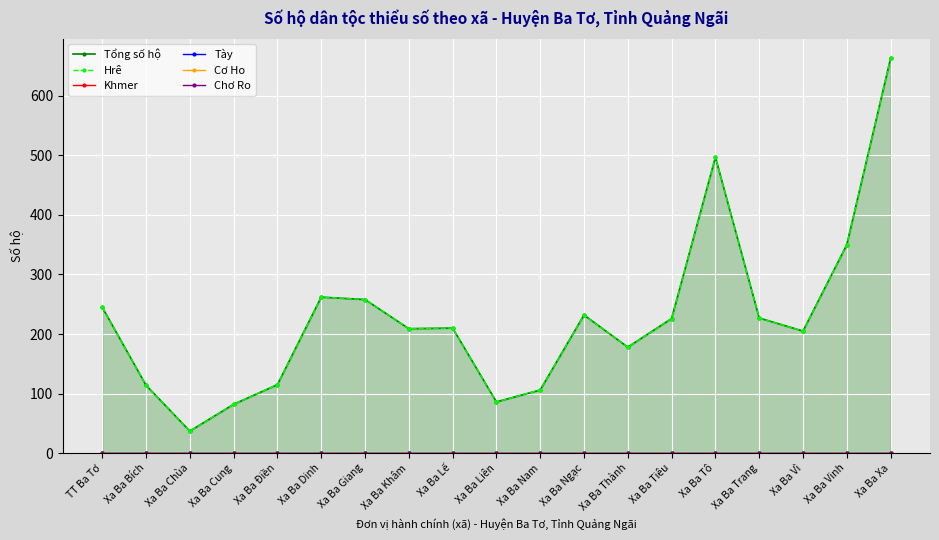

Rank the categories by Tày value from lowest to highest.

TT Ba Tơ, Xa Ba Bích, Xa Ba Chùa, Xa Ba Cung, Xa Ba Điền, Xa Ba Dinh, Xa Ba Giang, Xa Ba Khâm, Xa Ba Lế, Xa Ba Liên, Xa Ba Nam, Xa Ba Ngạc, Xa Ba Thành, Xa Ba Tiêu, Xa Ba Tô, Xa Ba Trang, Xa Ba Vì, Xa Ba Vinh, Xa Ba Xa